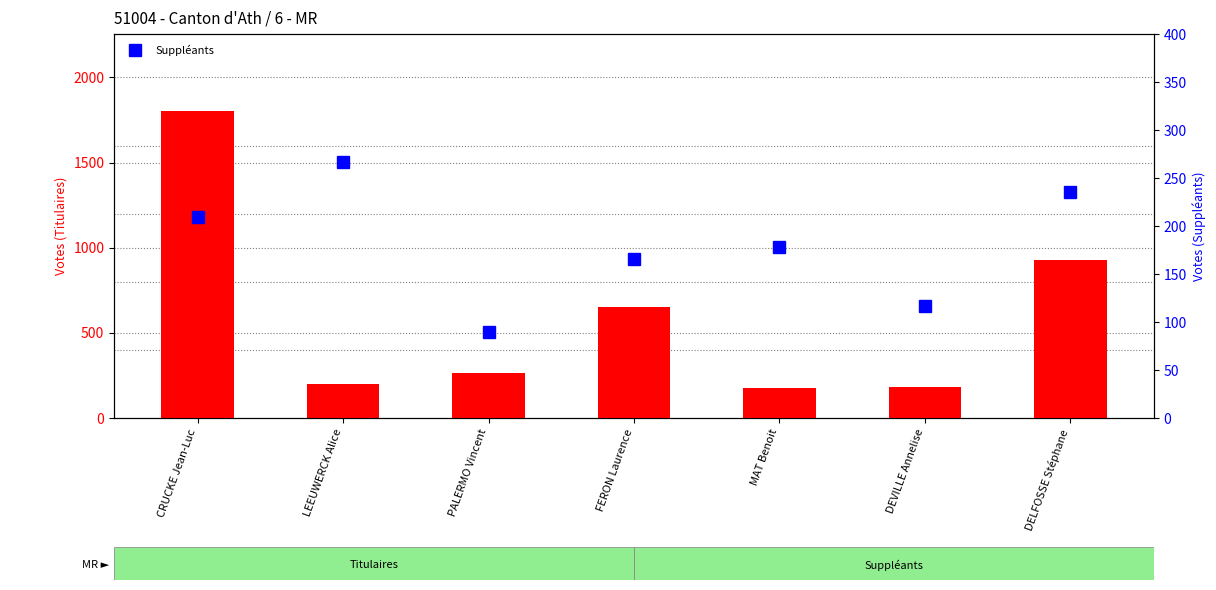

How many data points does each series have?

7